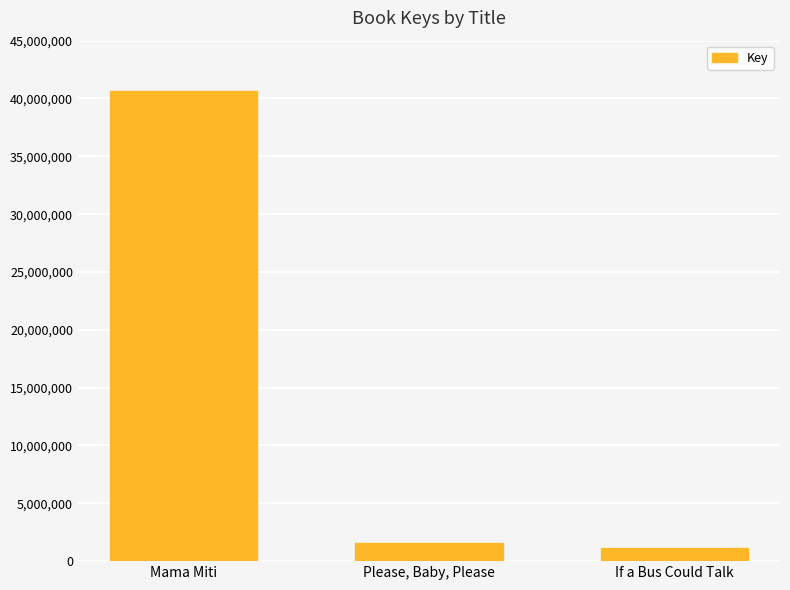

Reading right to left, list all the values displayed in this chart.

If a Bus Could Talk=1153745	Please, Baby, Please=1576552	Mama Miti=40613812